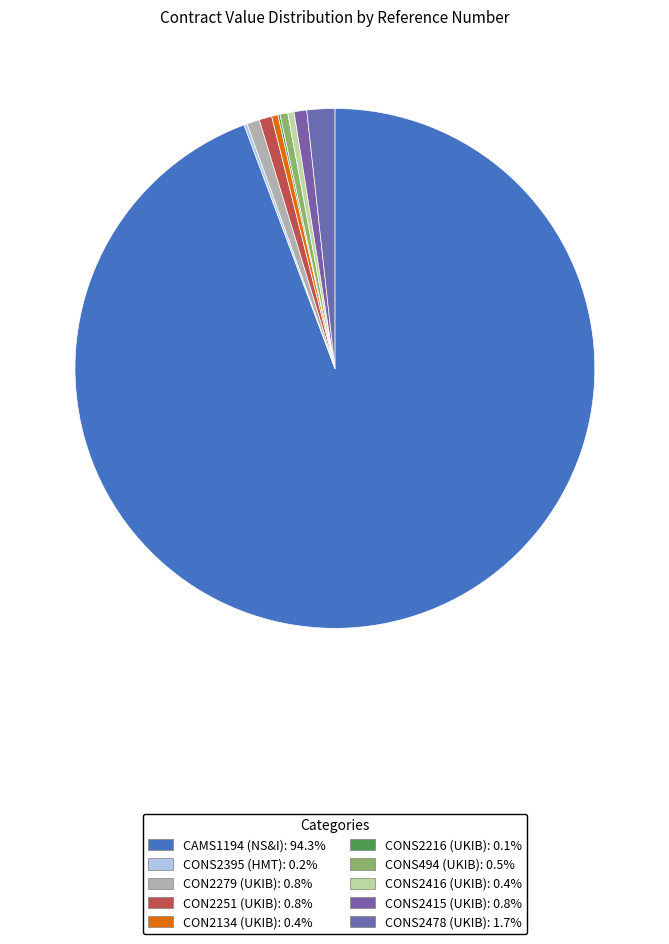

Count the number of slices in the pie.

10